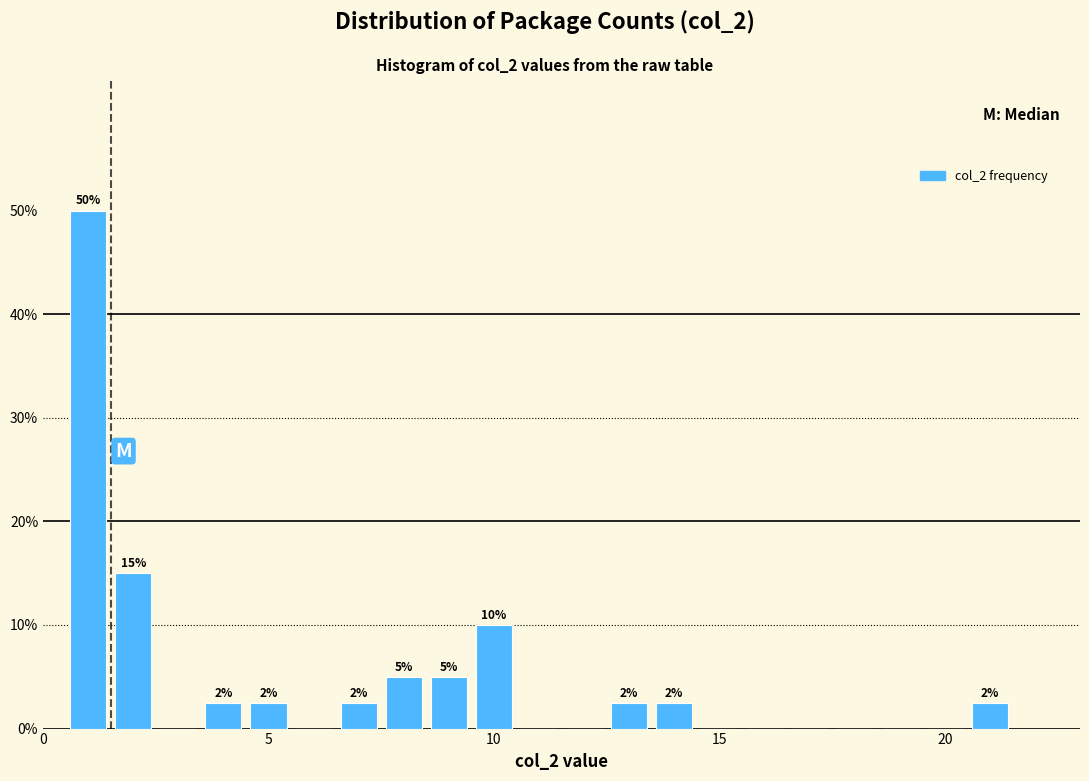

Read against the x-axis, roughly where is the centre of the tallest bar?

1.0